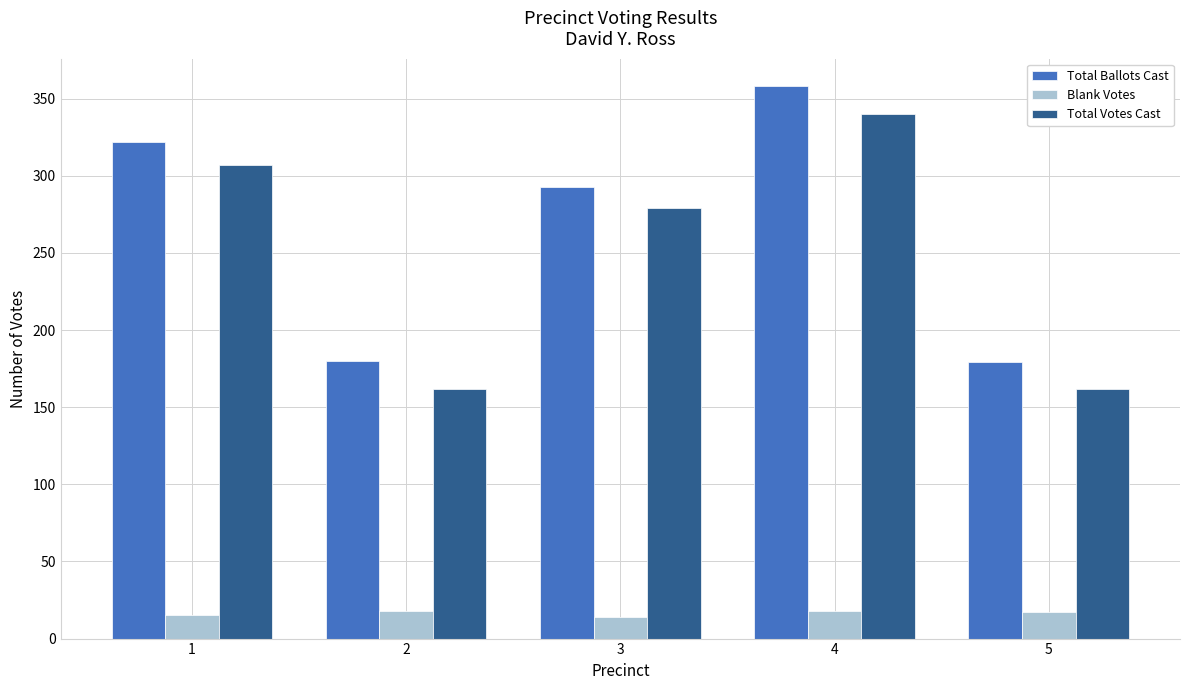

What is the smallest value displayed?

14